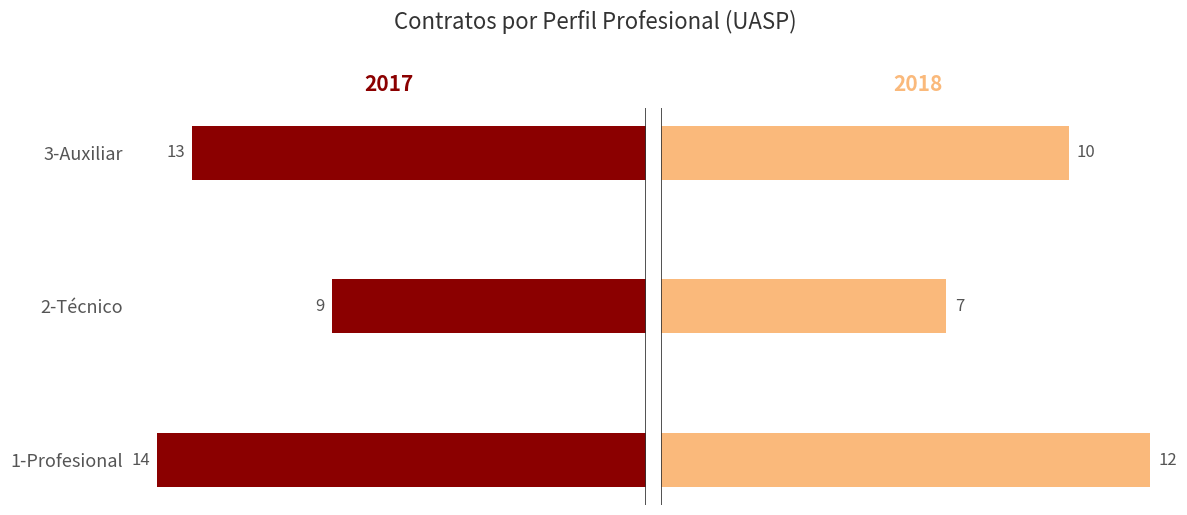

What are all the series names shown in the legend?

2017, 2018